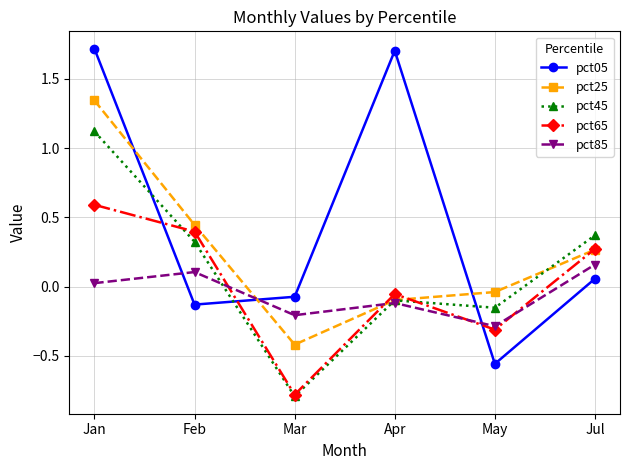

Where do pct65 and pct25 first cross each other?

Mar and Apr